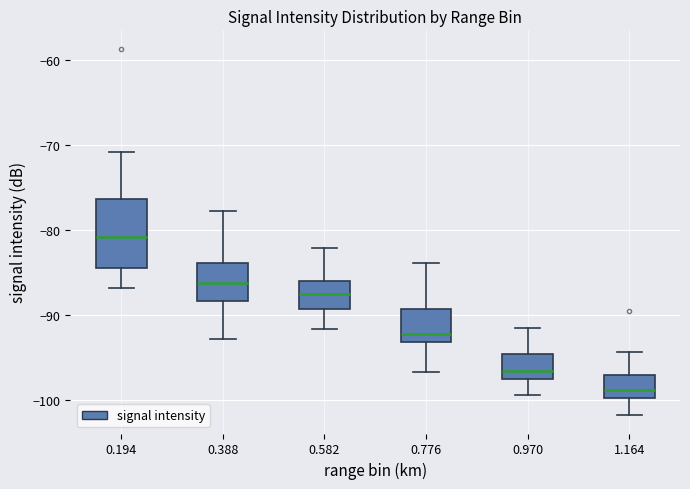

Where does the lower whisker of the box at x = 0.388 end on the y-axis? The values are not printed on the chart, so give them approximately, as read against the axis.

-93